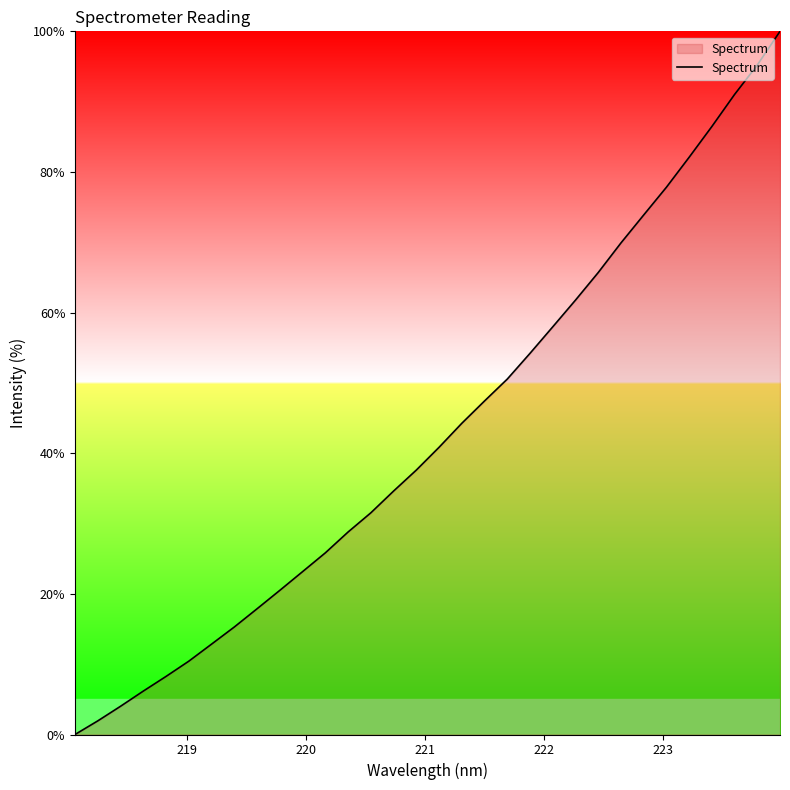

Reading left to right, extract all data points from this chart.

0.0	1.9	4.0	6.2	8.3	10.4	12.9	15.3	17.9	20.5	23.2	25.8	28.8	31.5	34.6	37.6	40.9	44.3	47.4	50.6	54.2	58.0	61.8	65.7	69.9	73.9	77.8	82.1	86.5	91.0	95.2	100.0